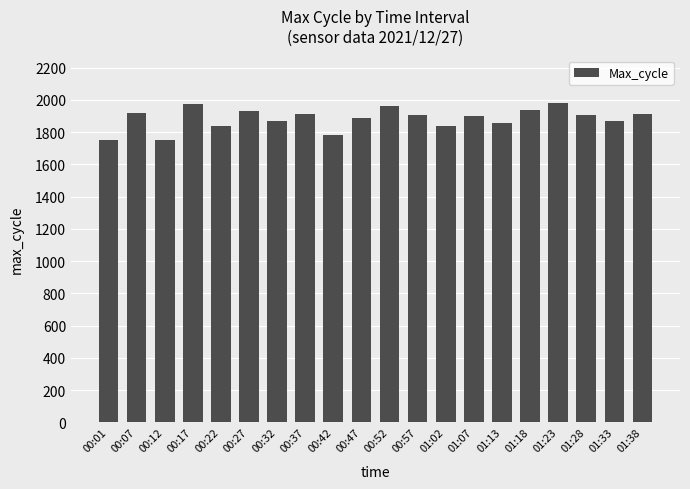

What is the difference between the values at 01:07 and 01:13?

42